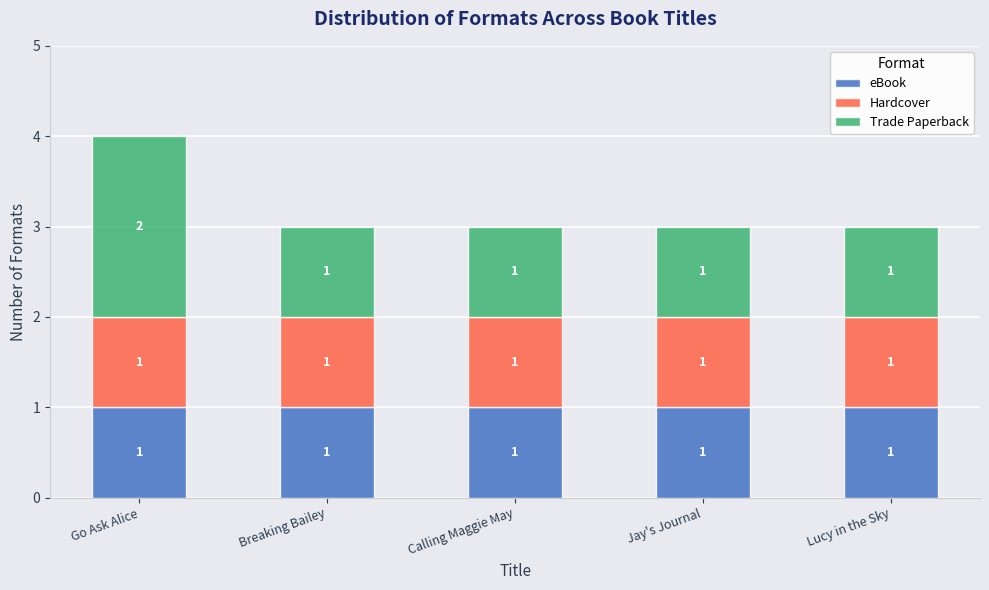

Count the number of data series in this chart.

3